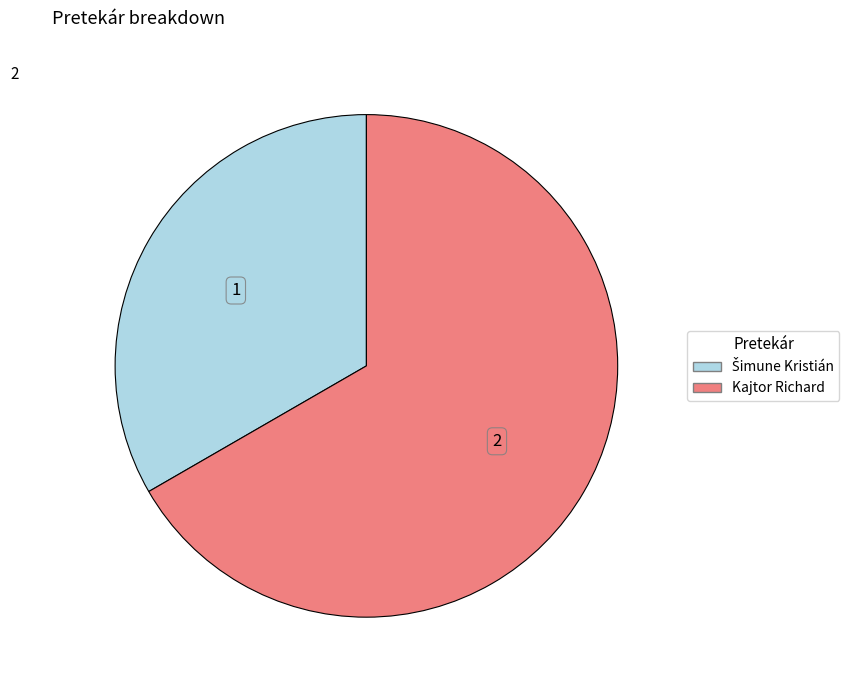

What is the largest slice in the pie chart?

Kajtor Richard